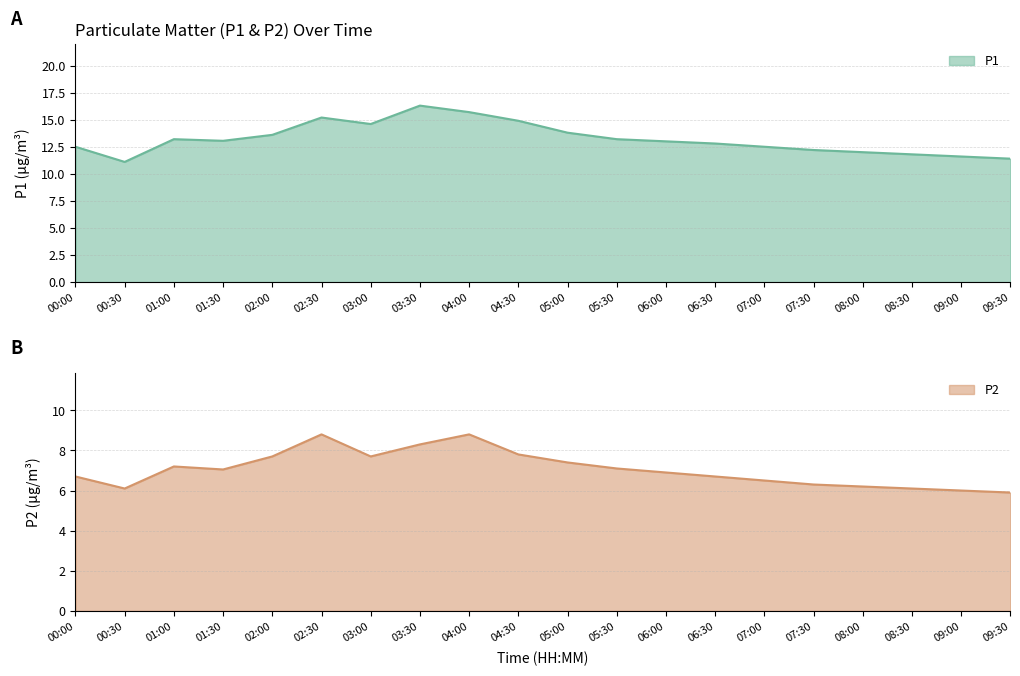

True or false: P1 and P2 cross at least once.

False